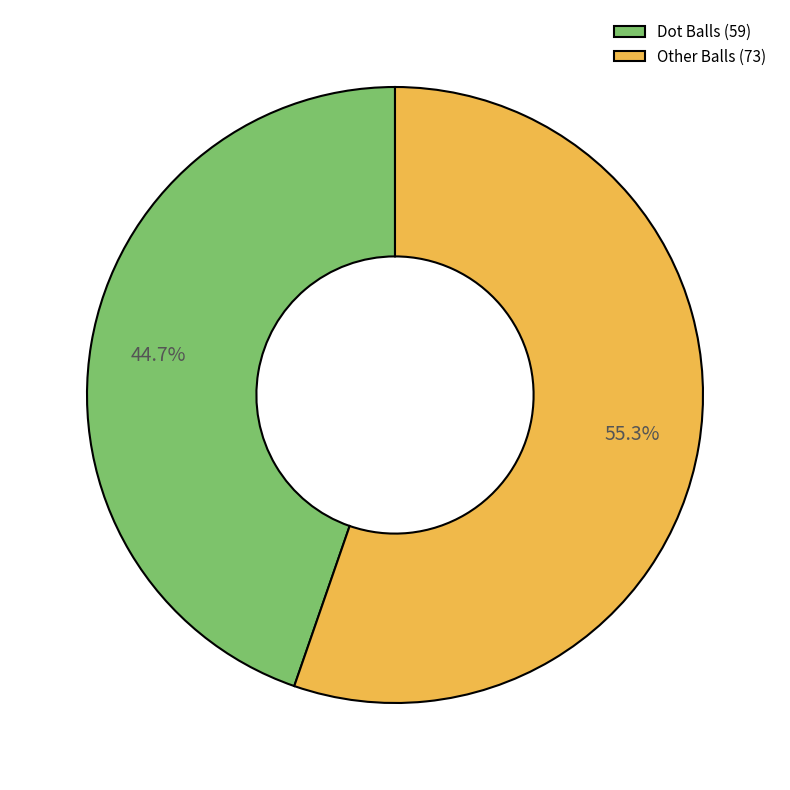

Does any single category account for the majority?

Yes